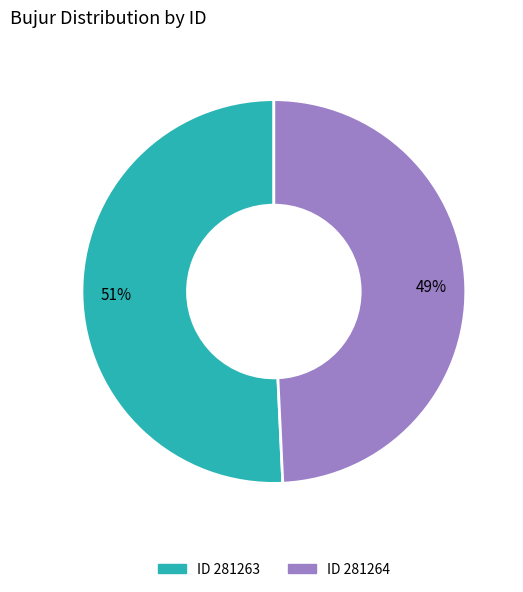

To the nearest percent, what is the average slice percentage?

50%